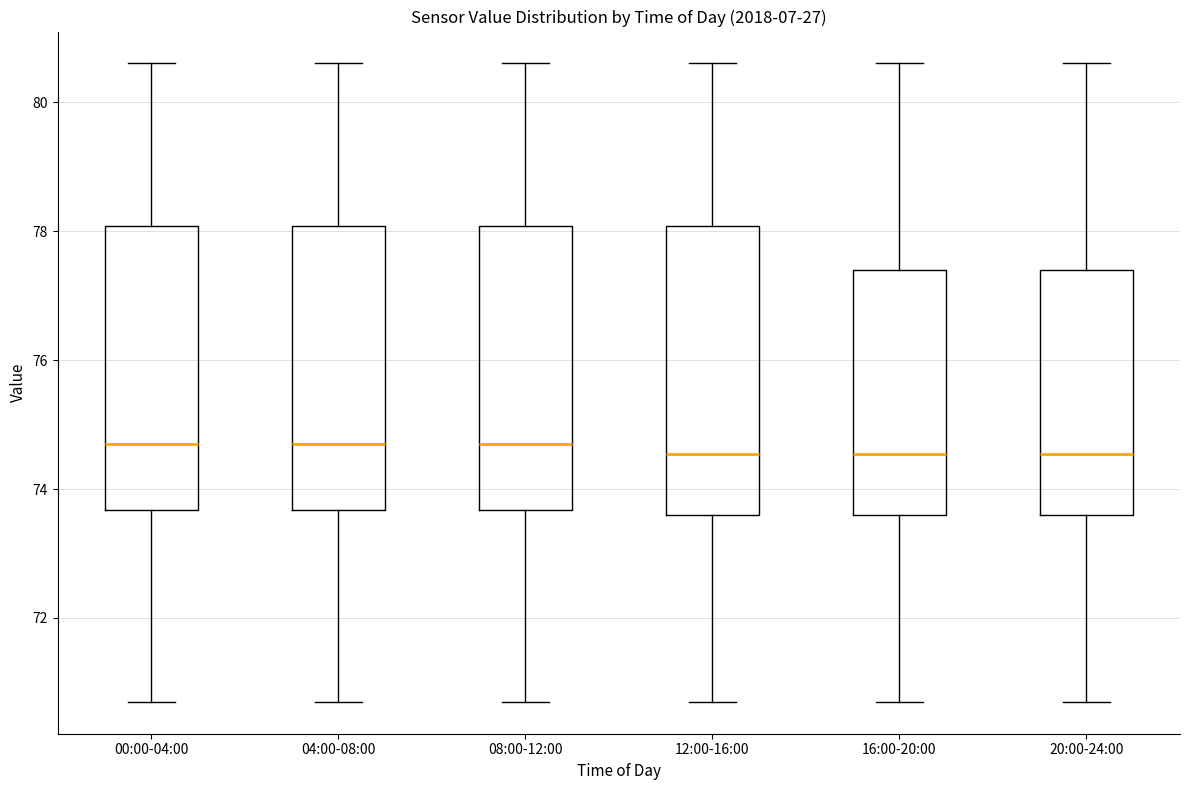

Reading left to right, read every box against the y-axis: the position of its median line, the range the box covers, and the ends of its whiskers. The values are not printed on the chart, so give them approximately, as read against the axis.

00:00-04:00: median 74.8, box 73.6 to 78.0, whiskers 70.8 to 80.6
04:00-08:00: median 74.8, box 73.6 to 78.0, whiskers 70.8 to 80.6
08:00-12:00: median 74.8, box 73.6 to 78.0, whiskers 70.8 to 80.6
12:00-16:00: median 74.6, box 73.6 to 78.0, whiskers 70.8 to 80.6
16:00-20:00: median 74.6, box 73.6 to 77.4, whiskers 70.8 to 80.6
20:00-24:00: median 74.6, box 73.6 to 77.4, whiskers 70.8 to 80.6